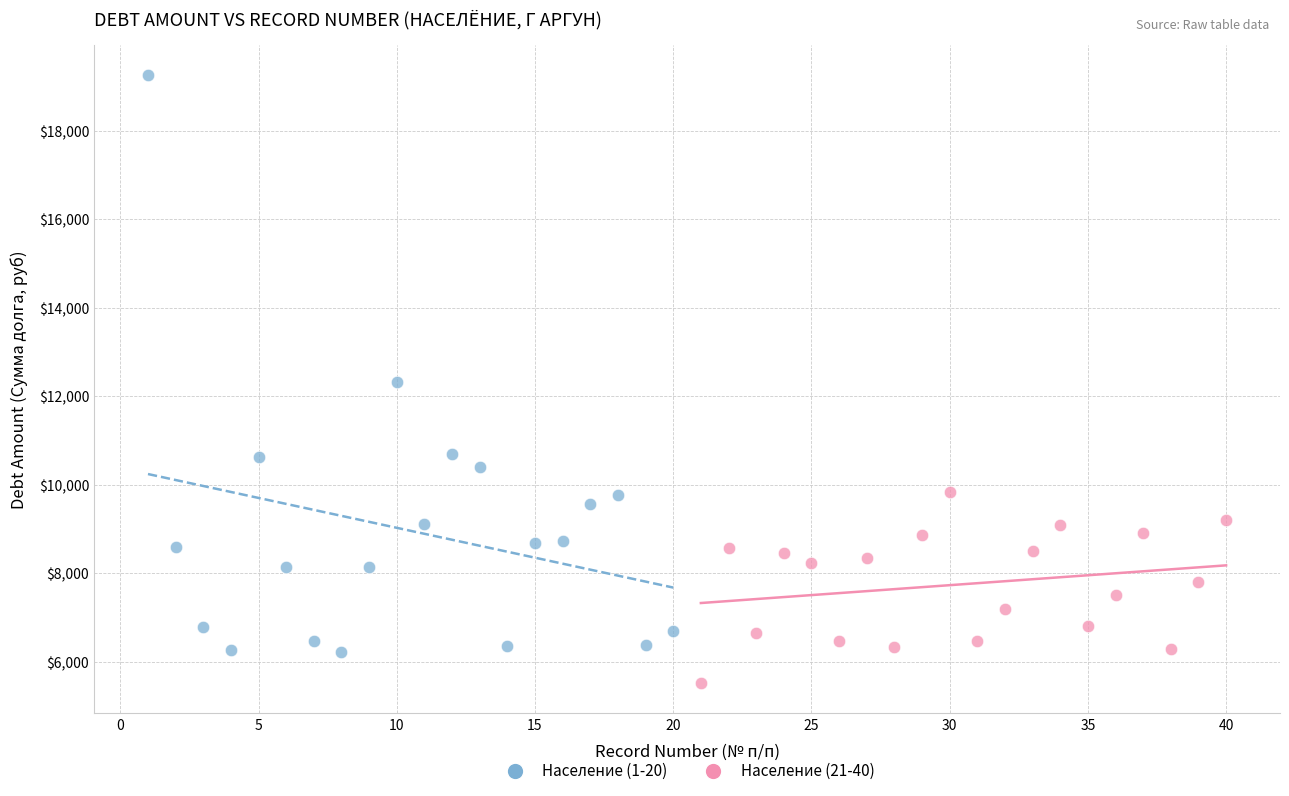

Which series reaches the maximum Y coordinate?

Население (1-20)